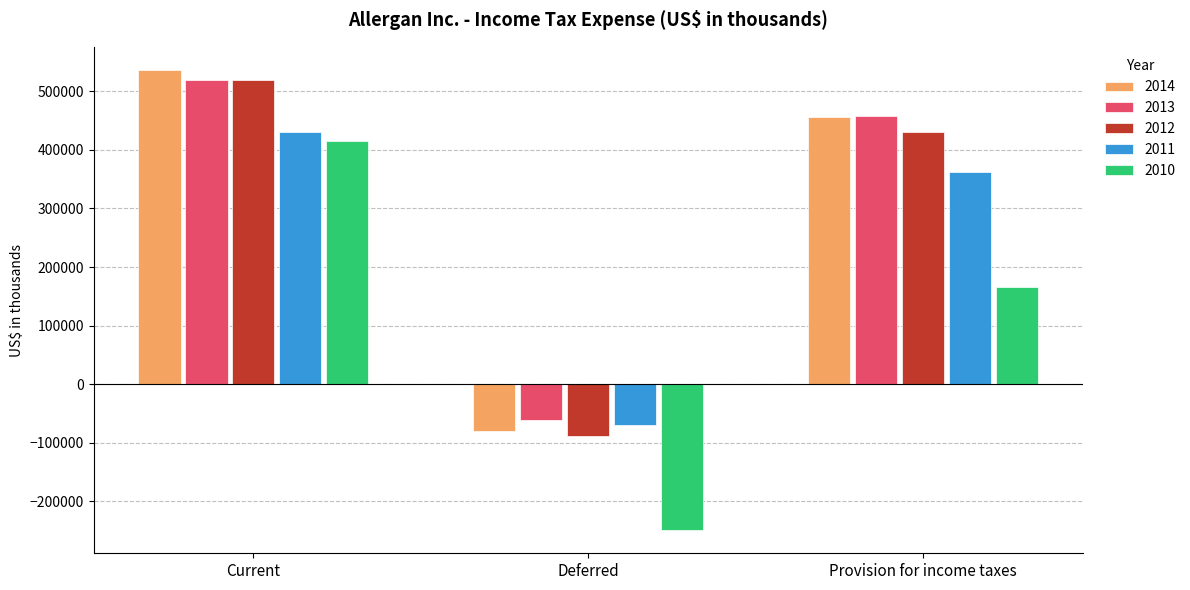

Read the 2014 value at Deferred, to the nearest 50.

-79800